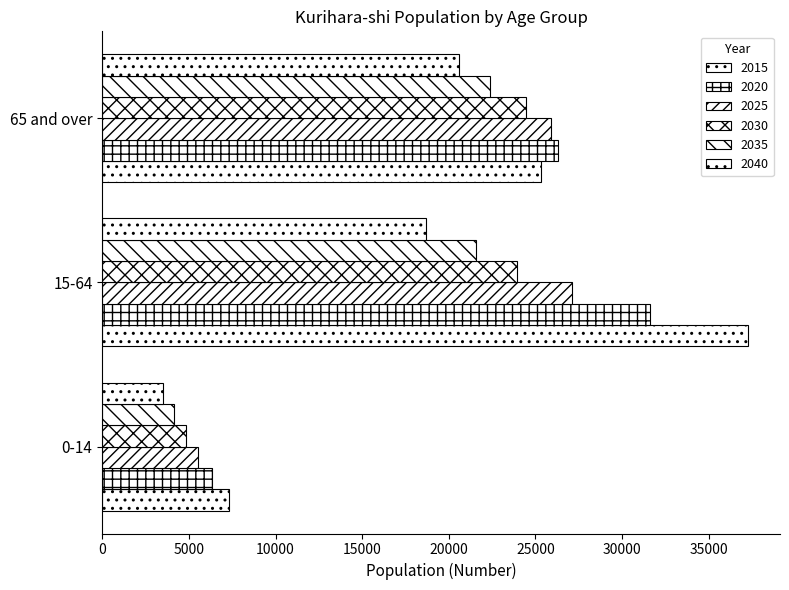

Rank the series at 15-64 from highest to lowest value.

2015, 2020, 2025, 2030, 2035, 2040